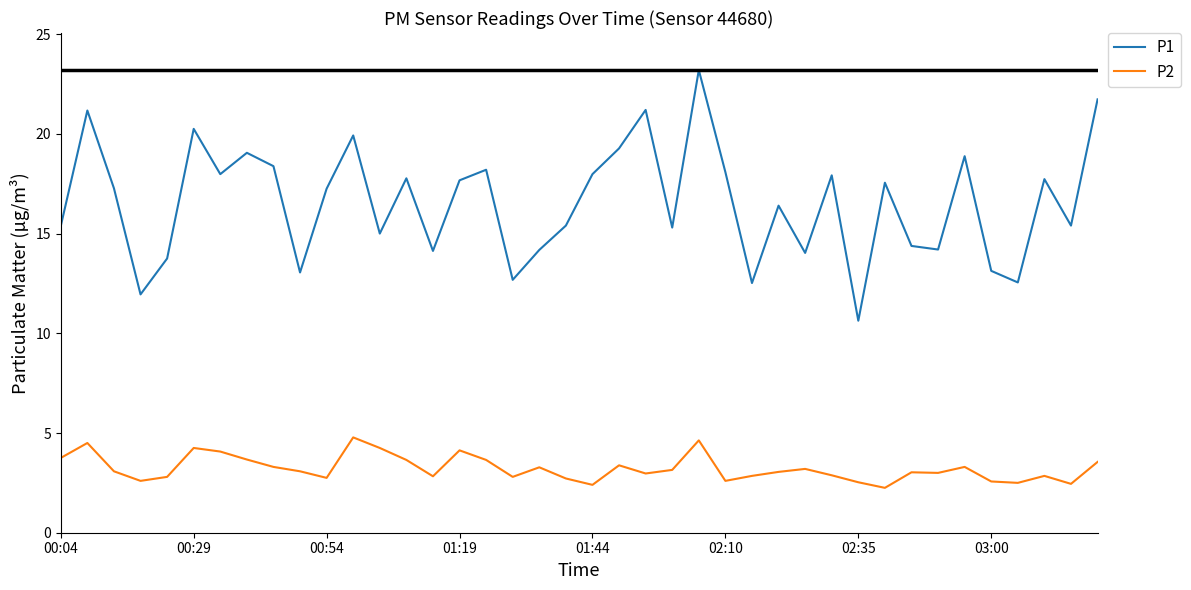

Which series has the largest total across all categories?

P1